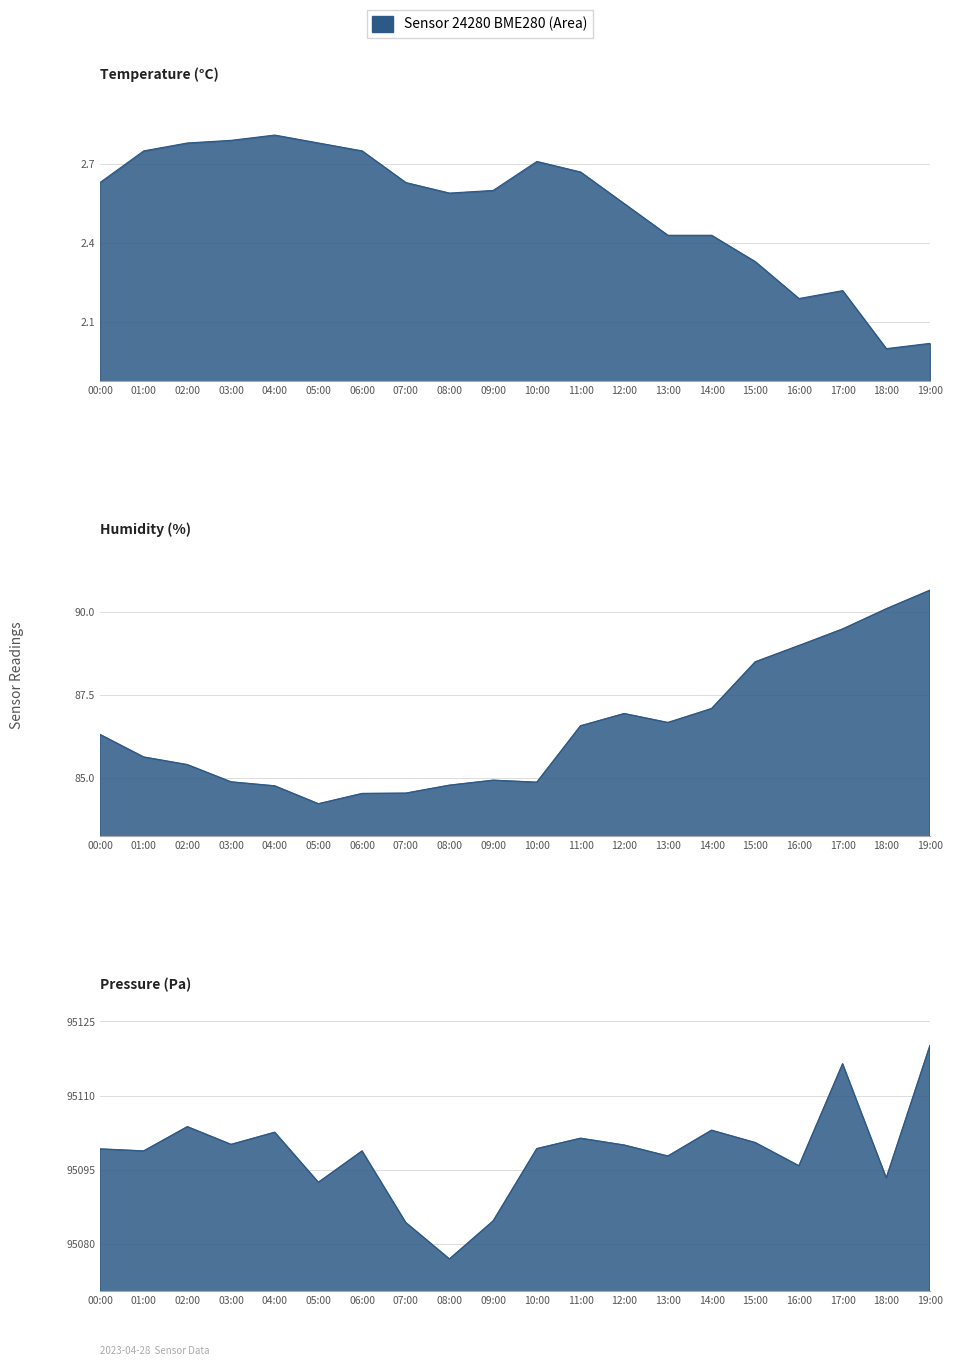

What is the total value across all series at 15:00?

95191.3